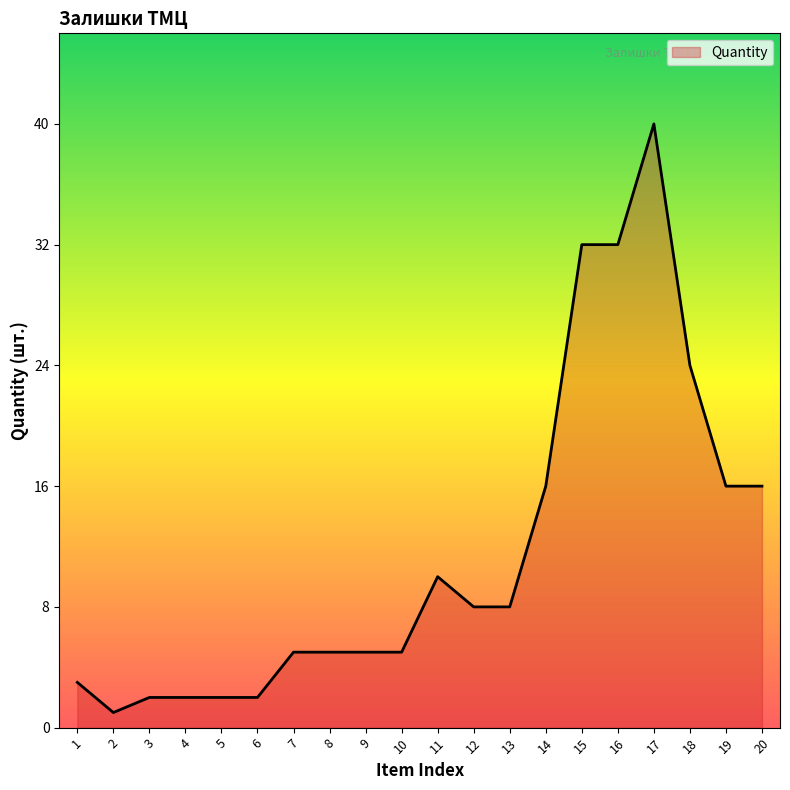

What is the ratio of the value at 6 to the value at 10?

0.4